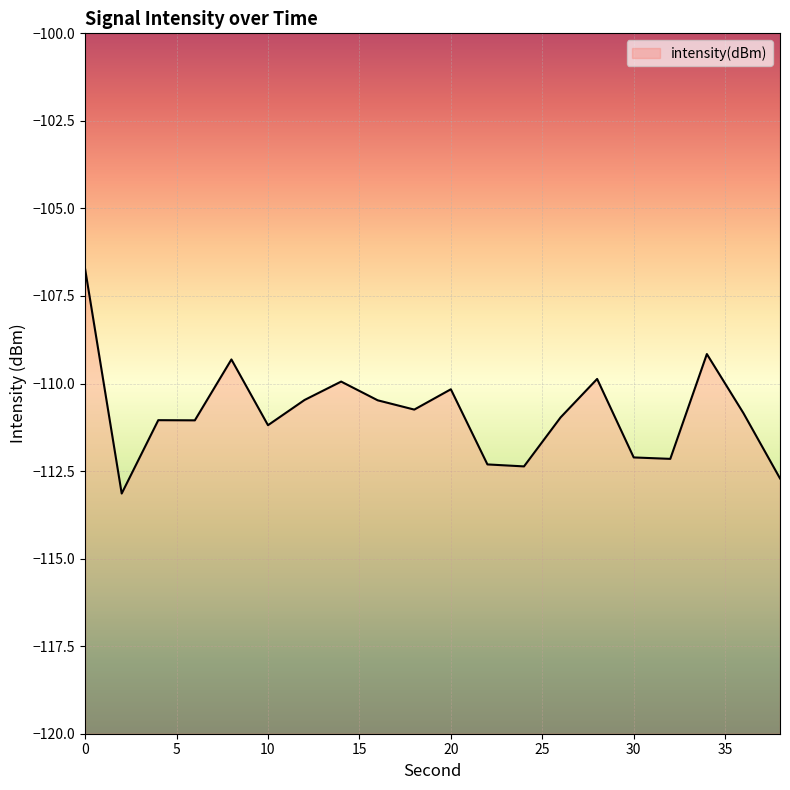

At which category does the chart reach its minimum across all series?

2